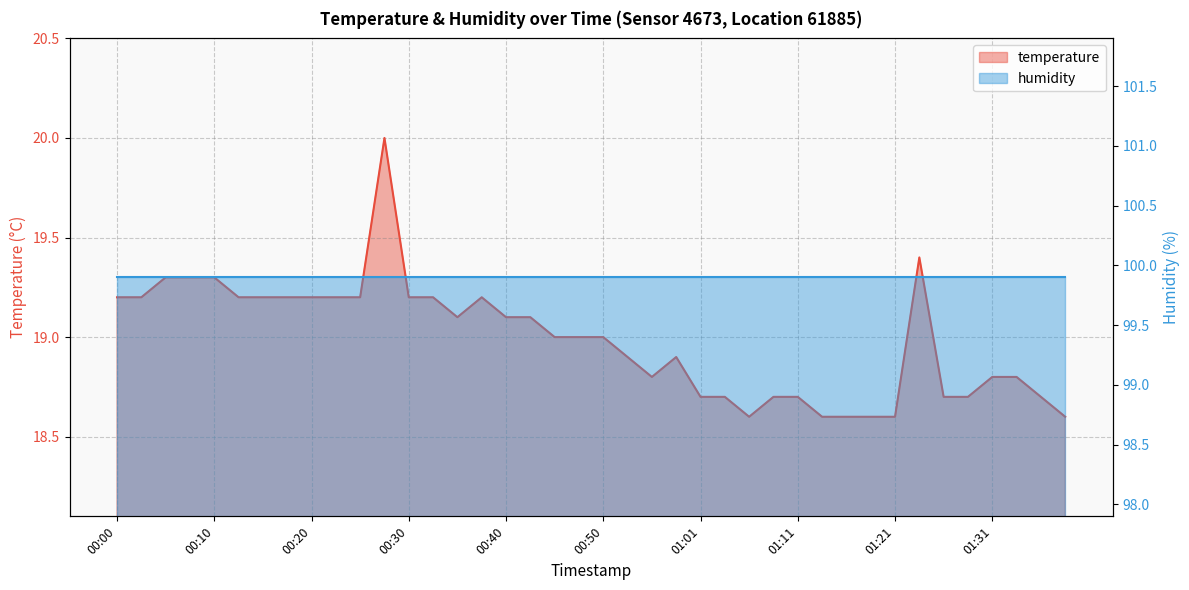

The chart shows a value of 19.2 at 00:32. True or false?

True